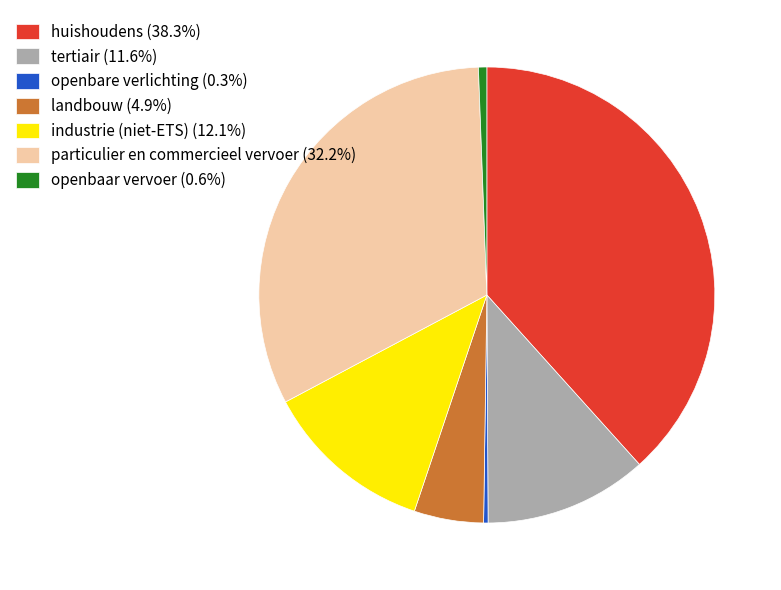

Does huishoudens (38.3%) represent more than half of the total?

No